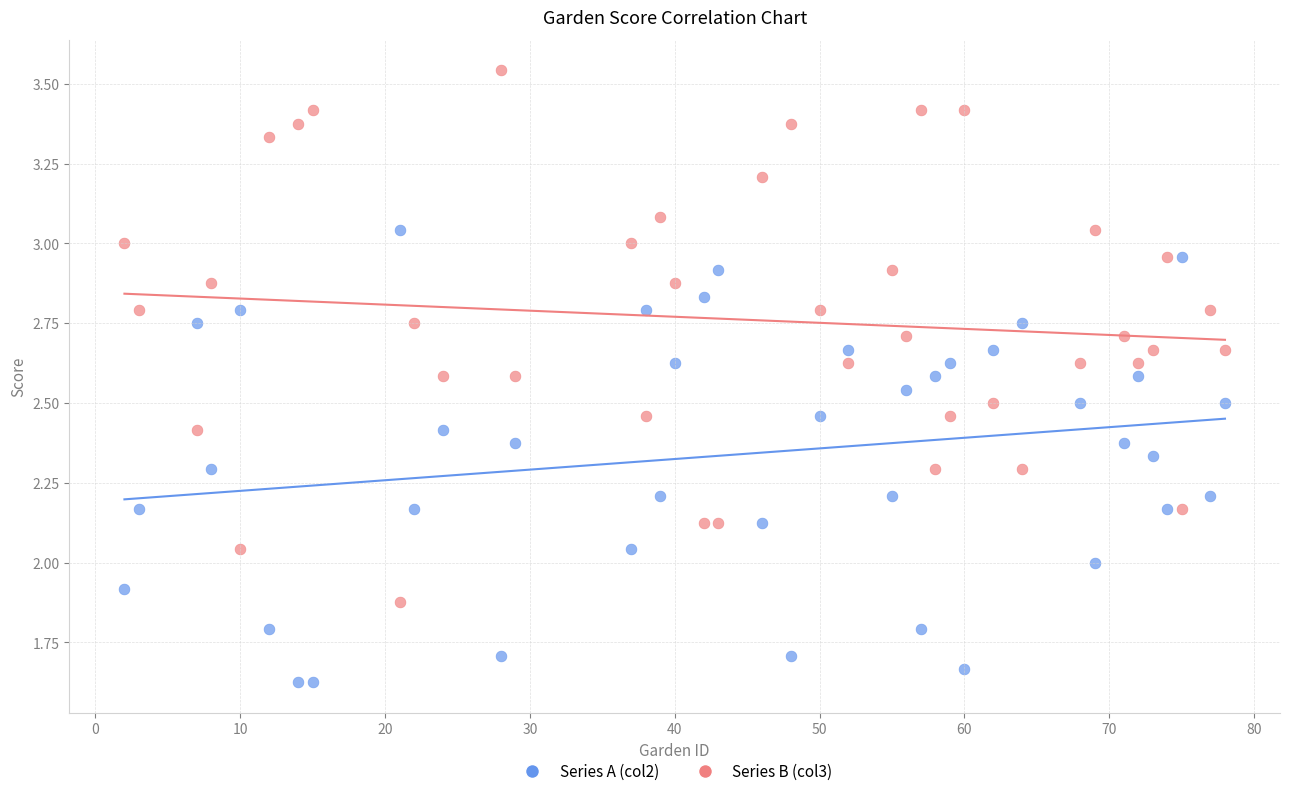

Across all data points, what is the range of X values (max minus min)?

76.0